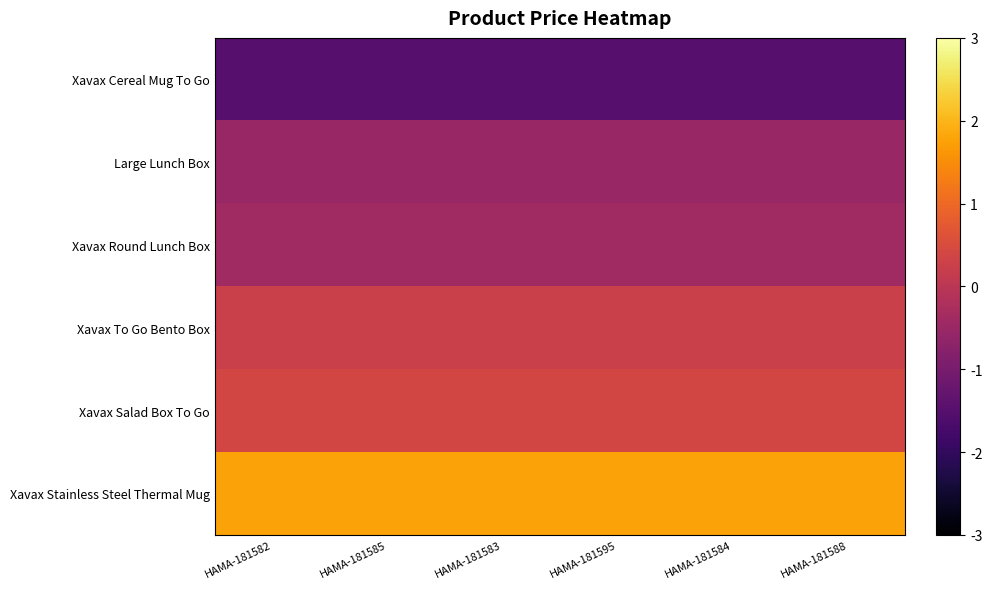

Reading left to right, extract all data points from this chart.

Xavax Cereal Mug To Go: HAMA-181582=-1.5	HAMA-181585=-1.5	HAMA-181583=-1.5	HAMA-181595=-1.5	HAMA-181584=-1.5	HAMA-181588=-1.5
Large Lunch Box: HAMA-181582=-0.5	HAMA-181585=-0.5	HAMA-181583=-0.5	HAMA-181595=-0.5	HAMA-181584=-0.5	HAMA-181588=-0.5
Xavax Round Lunch Box: HAMA-181582=-0.4	HAMA-181585=-0.4	HAMA-181583=-0.4	HAMA-181595=-0.4	HAMA-181584=-0.4	HAMA-181588=-0.4
Xavax To Go Bento Box: HAMA-181582=0.2	HAMA-181585=0.2	HAMA-181583=0.2	HAMA-181595=0.2	HAMA-181584=0.2	HAMA-181588=0.2
Xavax Salad Box To Go: HAMA-181582=0.4	HAMA-181585=0.4	HAMA-181583=0.4	HAMA-181595=0.4	HAMA-181584=0.4	HAMA-181588=0.4
Xavax Stainless Steel Thermal Mug: HAMA-181582=1.8	HAMA-181585=1.8	HAMA-181583=1.8	HAMA-181595=1.8	HAMA-181584=1.8	HAMA-181588=1.8